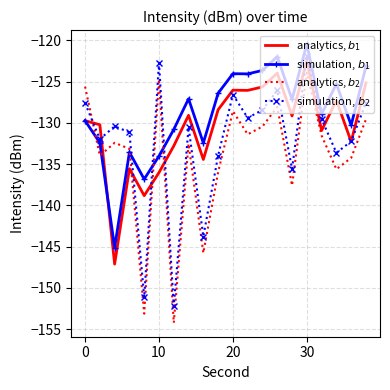

What is the minimum value shown in the chart?

-154.2